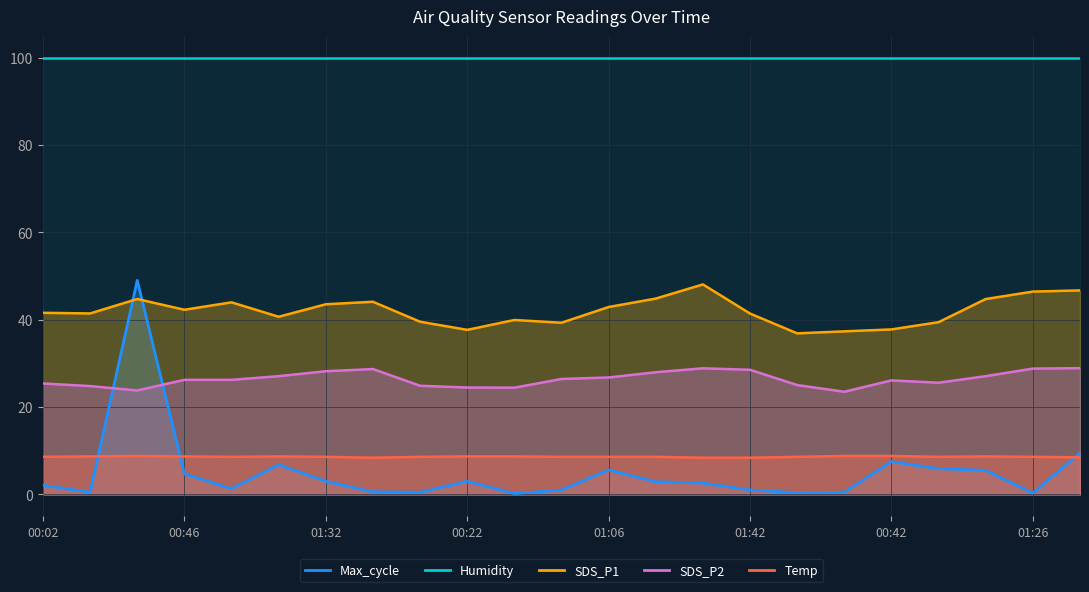

What is the difference between the maximum and second lowest values in the Temp series?

0.4